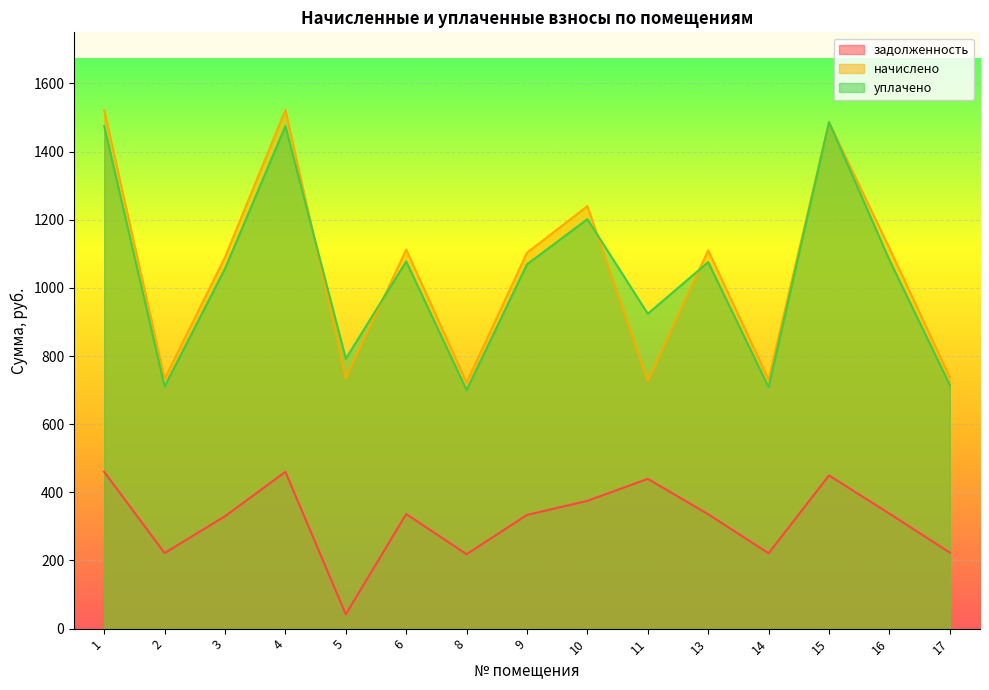

Reading left to right, what are all the values shown in this chart?

задолженность: 460.2	221.8	329.7	460.2	41.9	336.3	218.4	333.7	375.0	439.6	335.7	221.1	449.6	337.7	223.1
начислено: 1521.6	733.3	1090.0	1521.6	735.5	1112.0	722.2	1103.2	1239.7	726.7	1109.8	731.1	1486.3	1116.4	737.7
уплачено: 1474.6	710.6	1056.3	1474.6	791.9	1077.7	700.0	1069.1	1201.4	924.0	1075.5	708.5	1486.3	1081.9	714.9